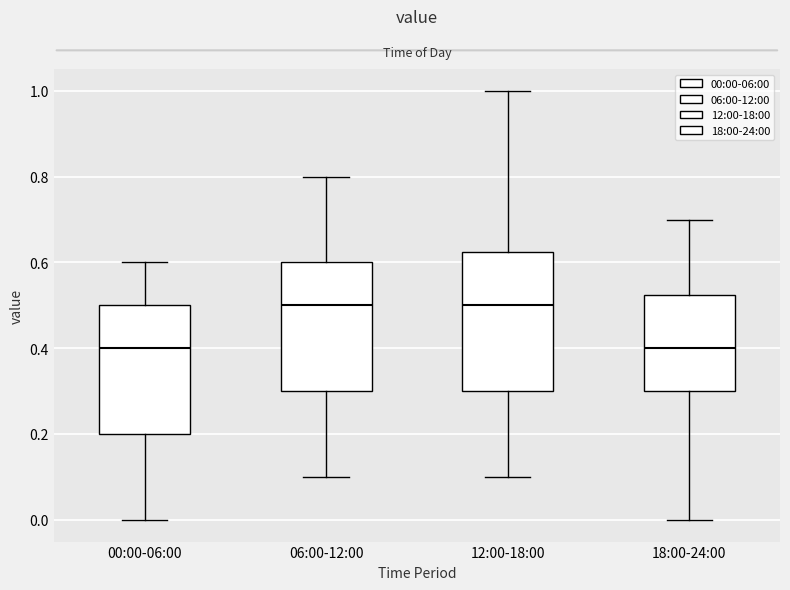

Comparing the boxes themselves (not the whiskers), which one is the tallest?

12:00-18:00